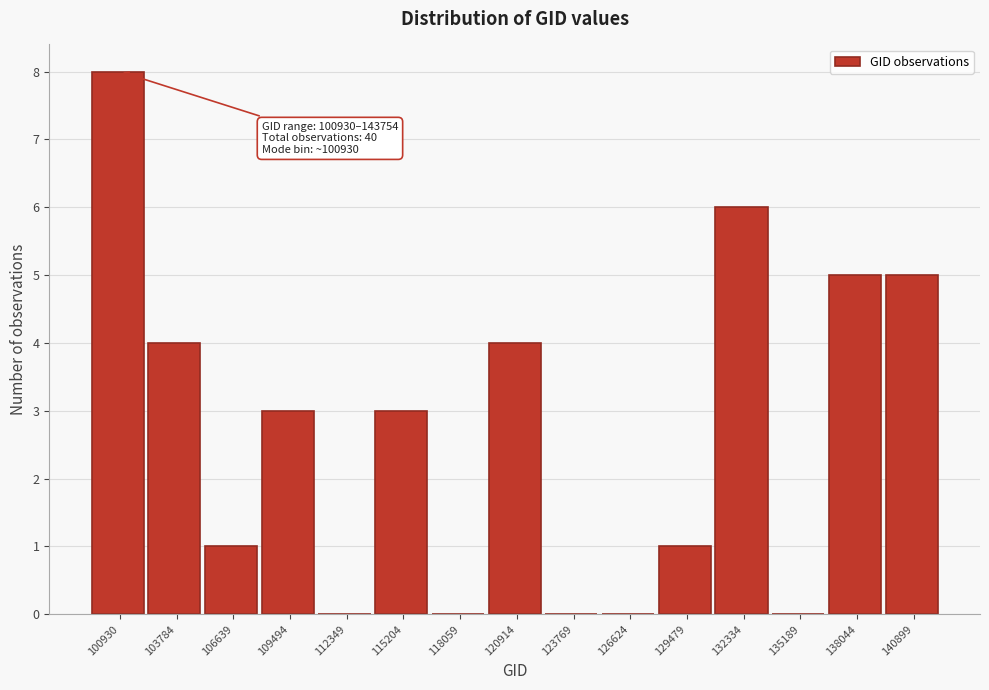

Reading right to left, what are all the values shown in this chart?

140899=5	138044=5	135189=0	132334=6	129479=1	126624=0	123769=0	120914=4	118059=0	115204=3	112349=0	109494=3	106639=1	103784=4	100930=8